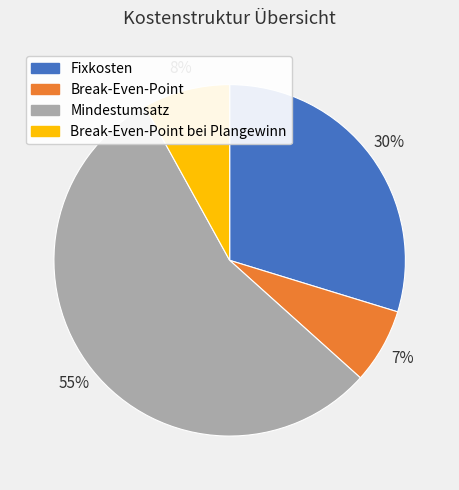

Does any single category account for the majority?

Yes